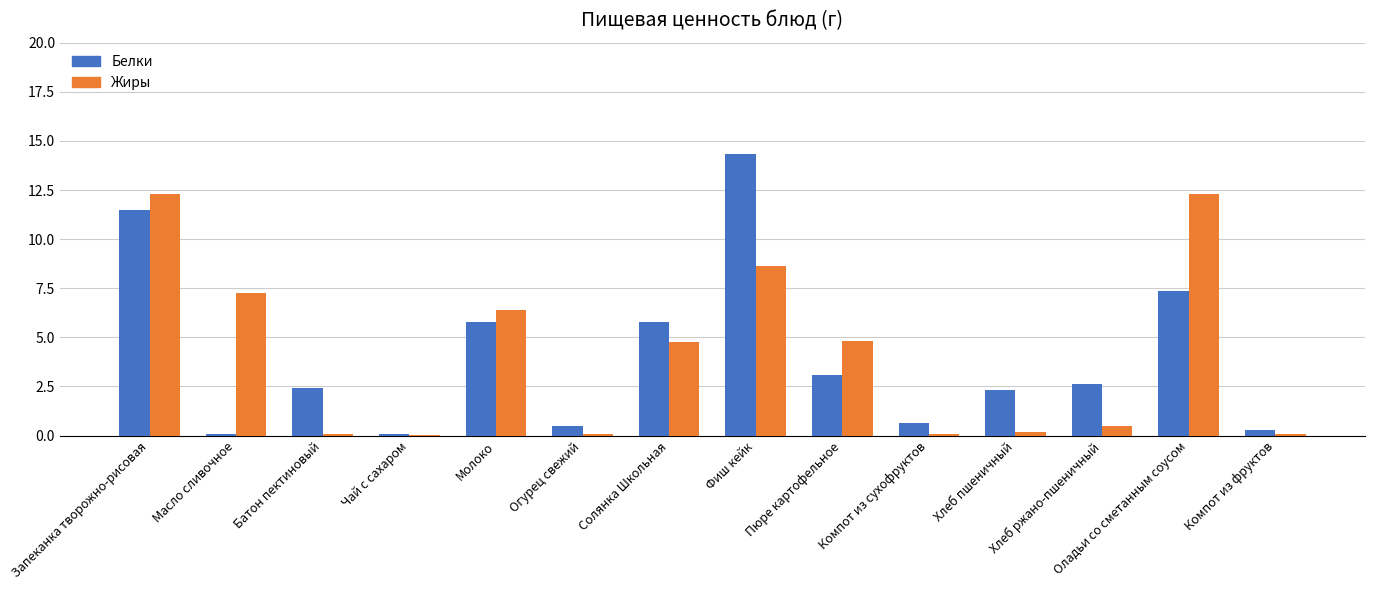

Between Фиш кейк and Хлеб пшеничный, which series saw the biggest shift?

Белки